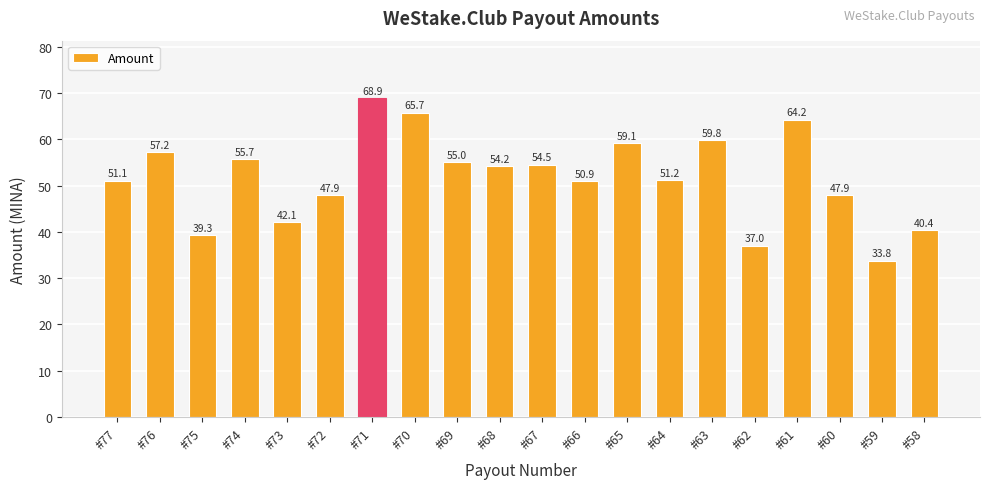

How many bars are there in total?

20